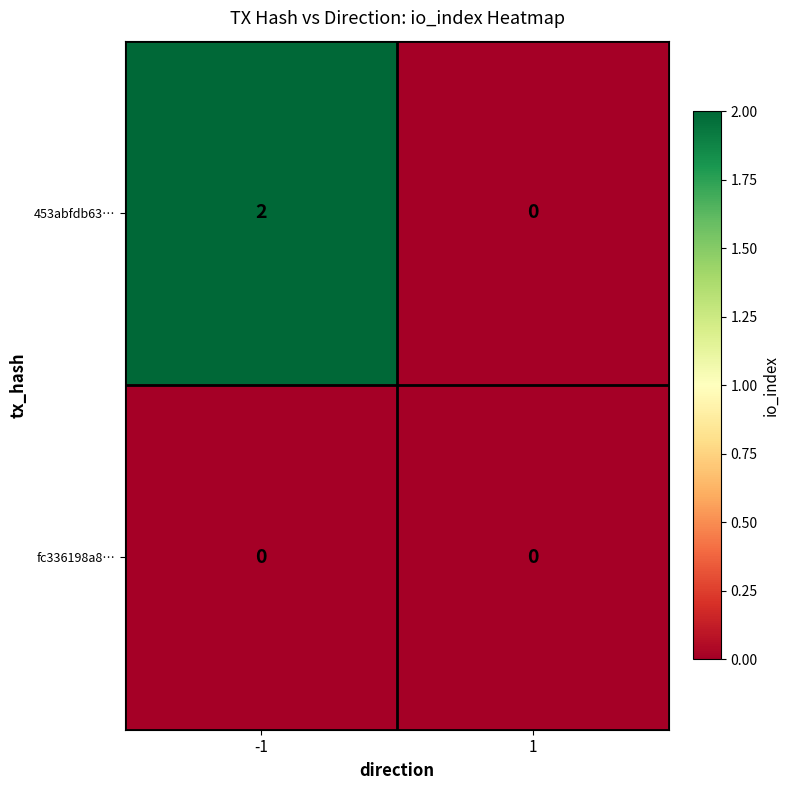

How many values in 453abfdb63… are above zero?

1